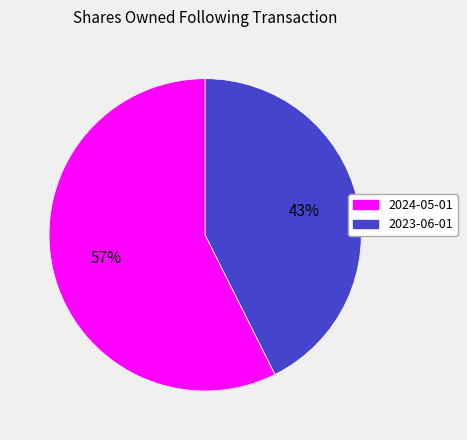

Count the number of slices in the pie.

2